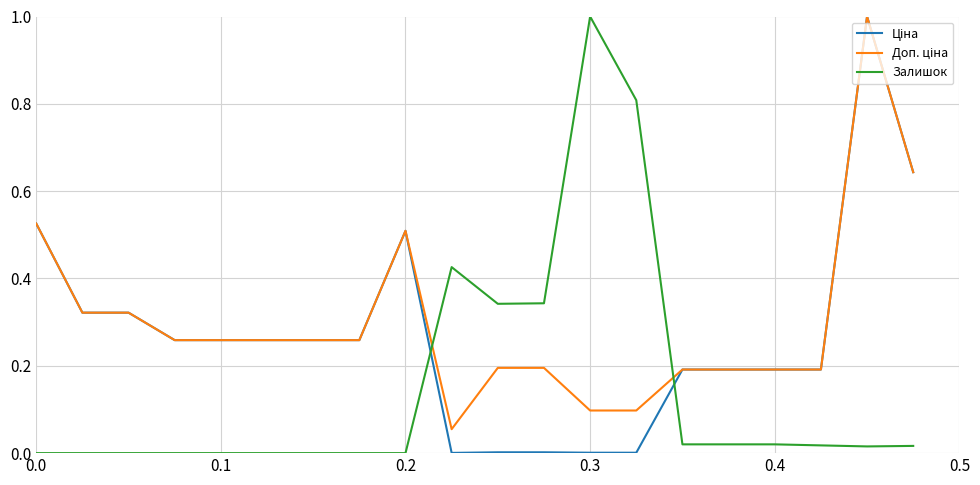

How many lines are shown in the chart?

3